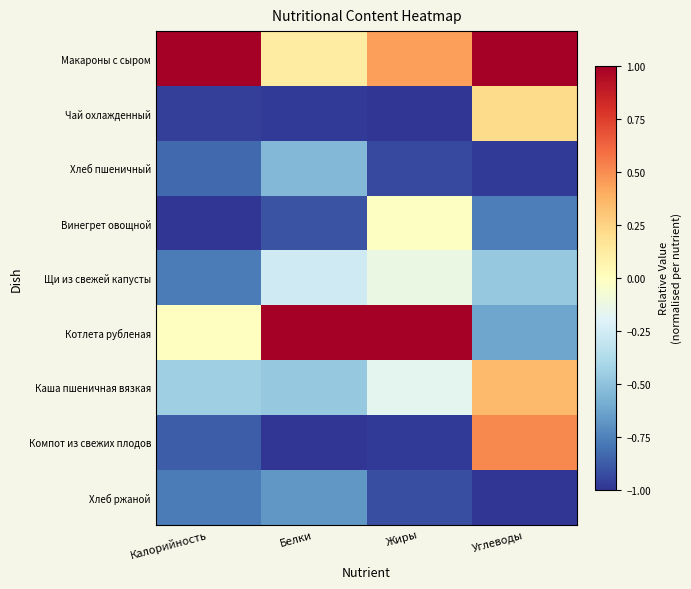

Reading left to right, extract all data points from this chart.

Макароны с сыром: Калорийность=1.0	Белки=0.1	Жиры=0.4	Углеводы=1.0
Чай охлажденный: Калорийность=-1.0	Белки=-1.0	Жиры=-1.0	Углеводы=0.2
Хлеб пшеничный: Калорийность=-0.8	Белки=-0.5	Жиры=-0.9	Углеводы=-1.0
Винегрет овощной: Калорийность=-1.0	Белки=-0.9	Жиры=-0.0	Углеводы=-0.8
Щи из свежей капусты: Калорийность=-0.8	Белки=-0.3	Жиры=-0.1	Углеводы=-0.5
Котлета рубленая: Калорийность=-0.0	Белки=1.0	Жиры=1.0	Углеводы=-0.6
Каша пшеничная вязкая: Калорийность=-0.4	Белки=-0.5	Жиры=-0.2	Углеводы=0.3
Компот из свежих плодов: Калорийность=-0.9	Белки=-1.0	Жиры=-1.0	Углеводы=0.5
Хлеб ржаной: Калорийность=-0.8	Белки=-0.7	Жиры=-0.9	Углеводы=-1.0